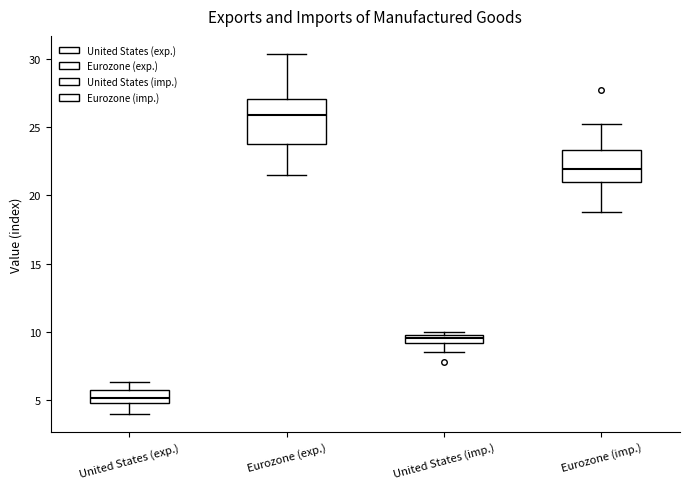

Which box is the tallest, from its lower edge to its upper edge?

Eurozone (exp.)